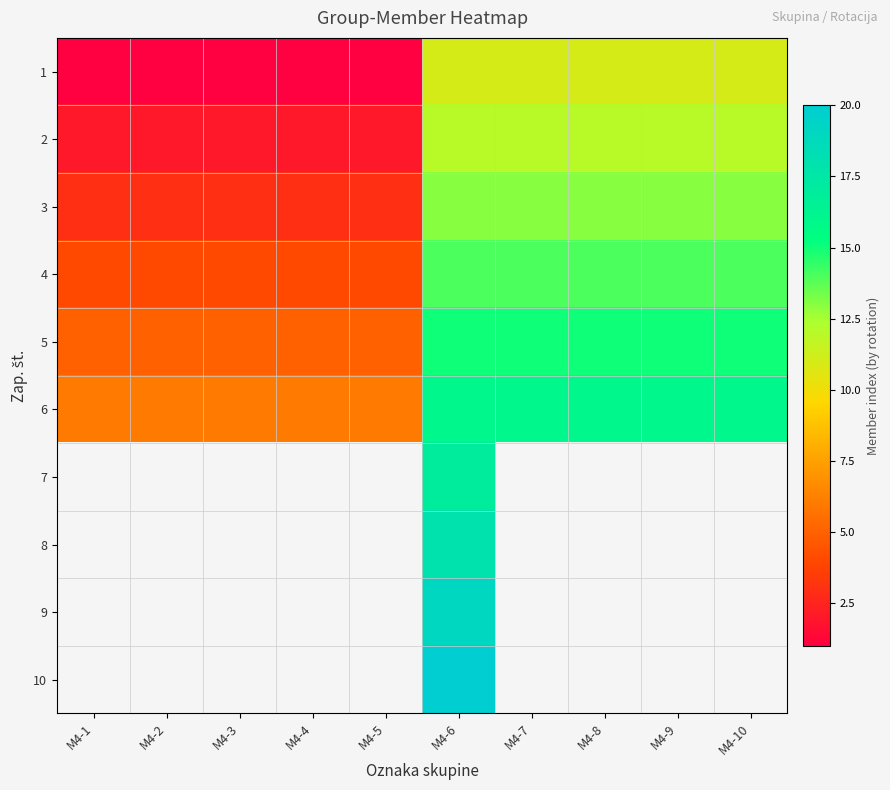

List the labels in order of 5 value, smallest first.

M4-1, M4-2, M4-3, M4-4, M4-5, M4-6, M4-7, M4-8, M4-9, M4-10